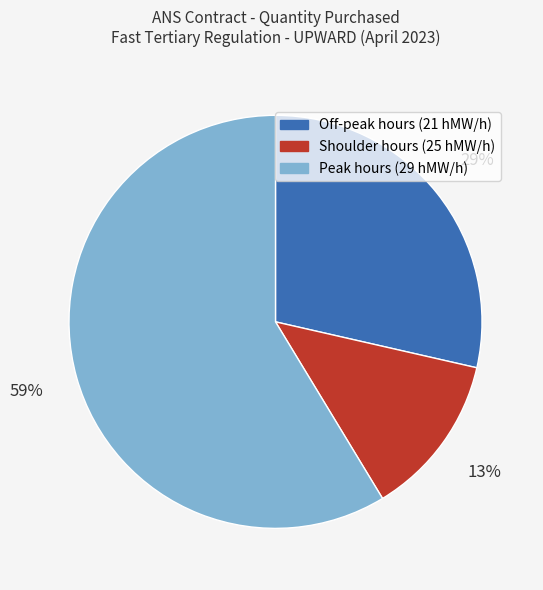

Does any single category account for the majority?

Yes